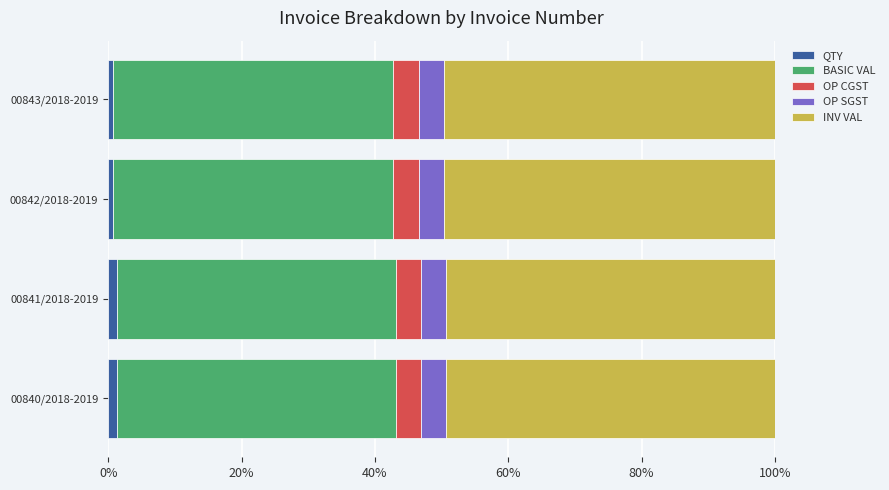

What is the sum of all QTY values?

4.0